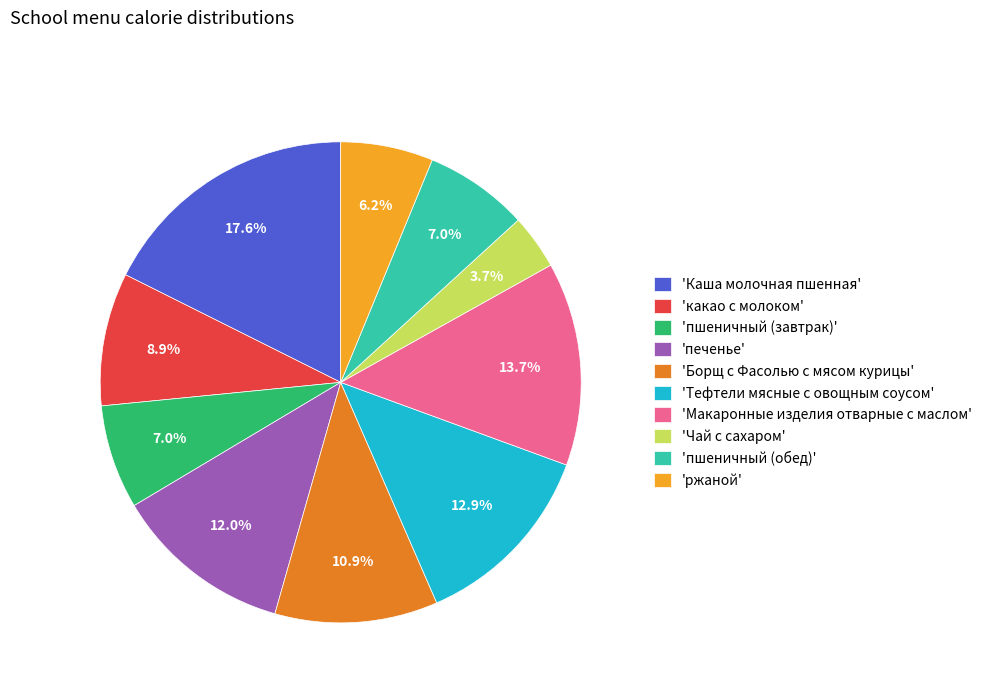

Does 'какао с молоком' account for over 50% of the chart?

No